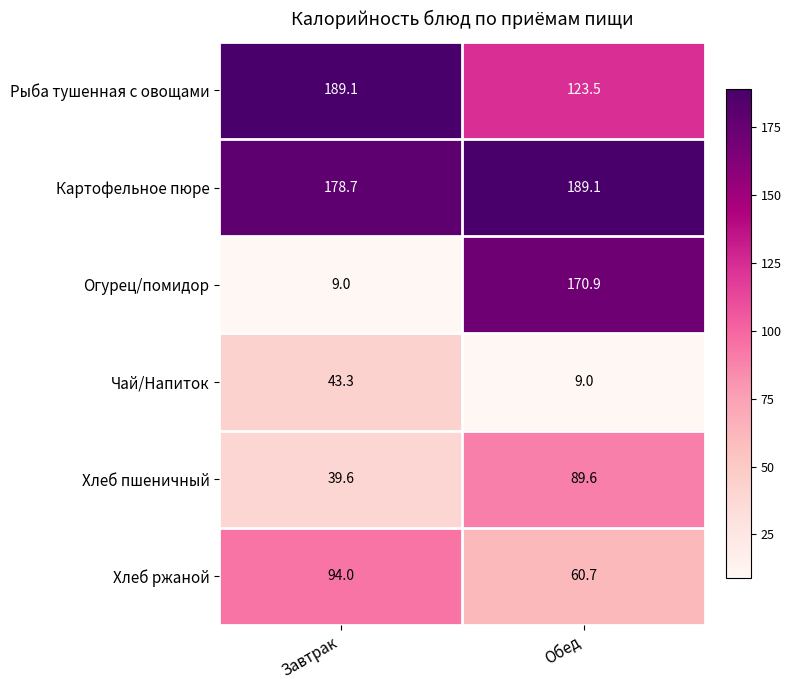

What is the average value of the Хлеб пшеничный series?

64.6